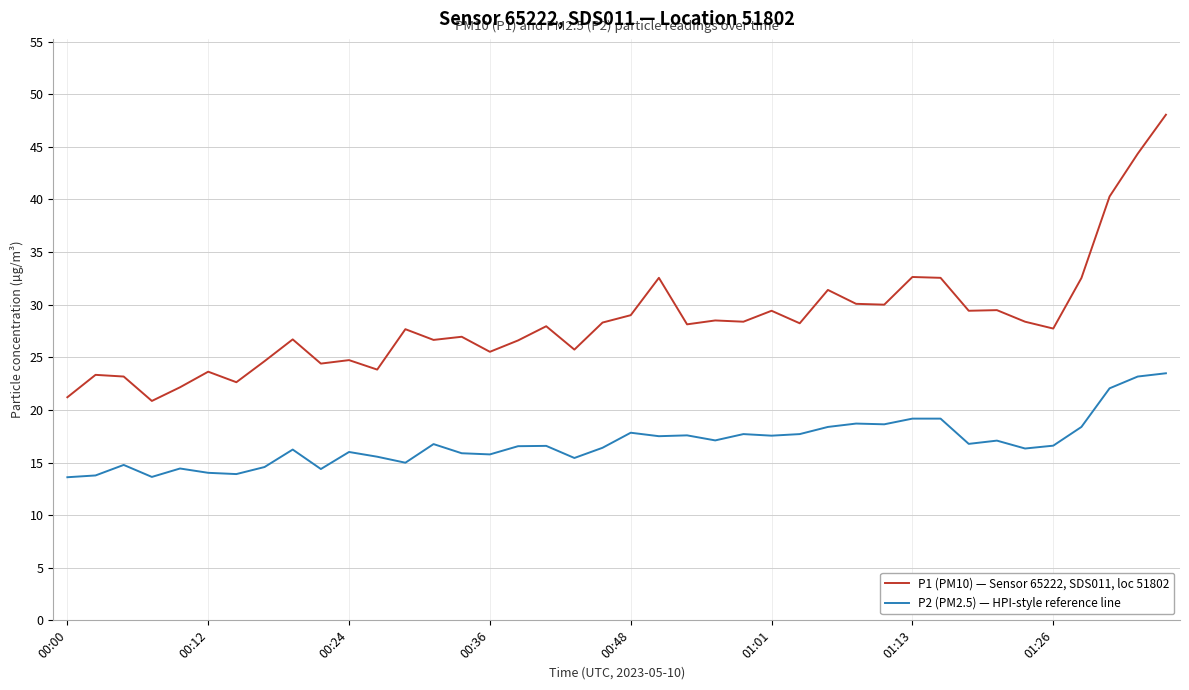

What is the minimum value for P1 (PM10) — Sensor 65222, SDS011, loc 51802?

20.9